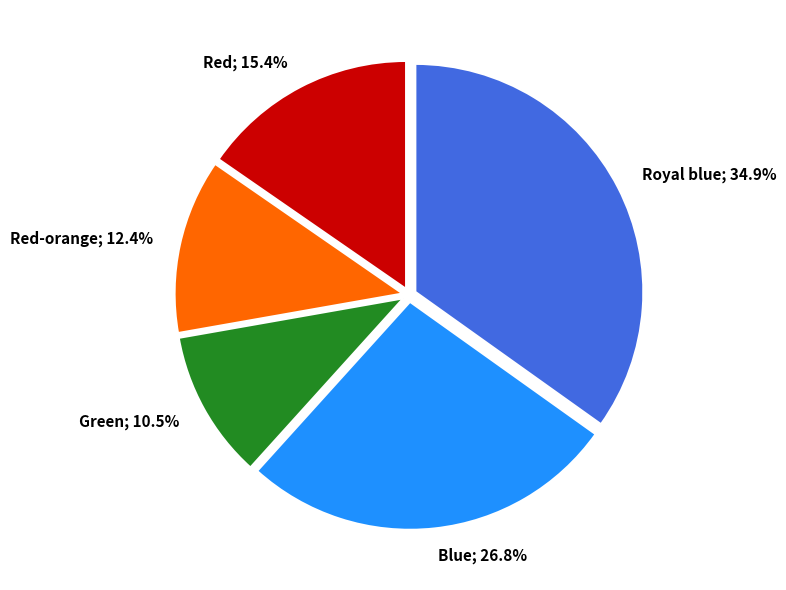

Is there any slice that represents more than half of the pie?

No